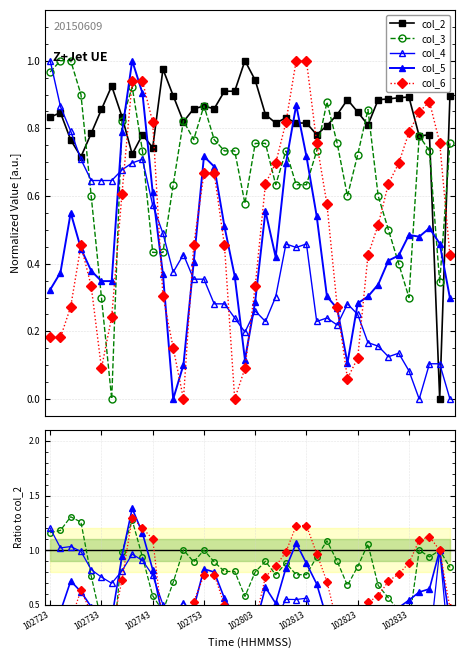

True or false: col_6 and col_2 cross at least once.

True